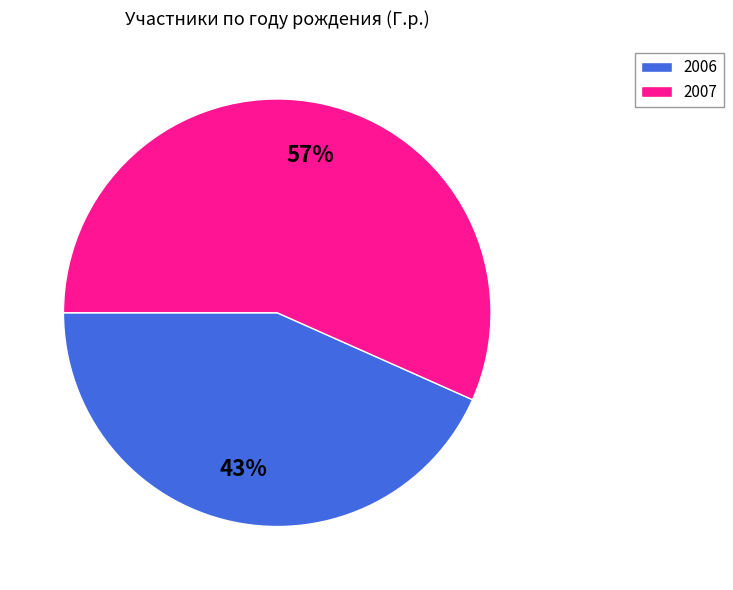

Which category has the smallest portion of the pie?

2006